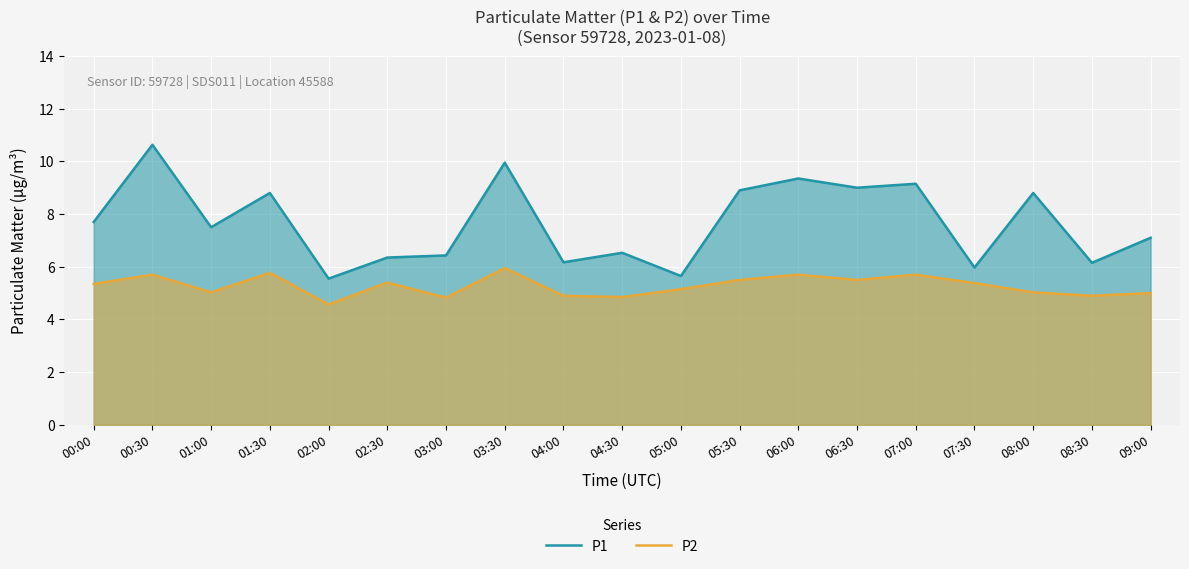

Rank the series by their average value, from highest to lowest.

P1, P2